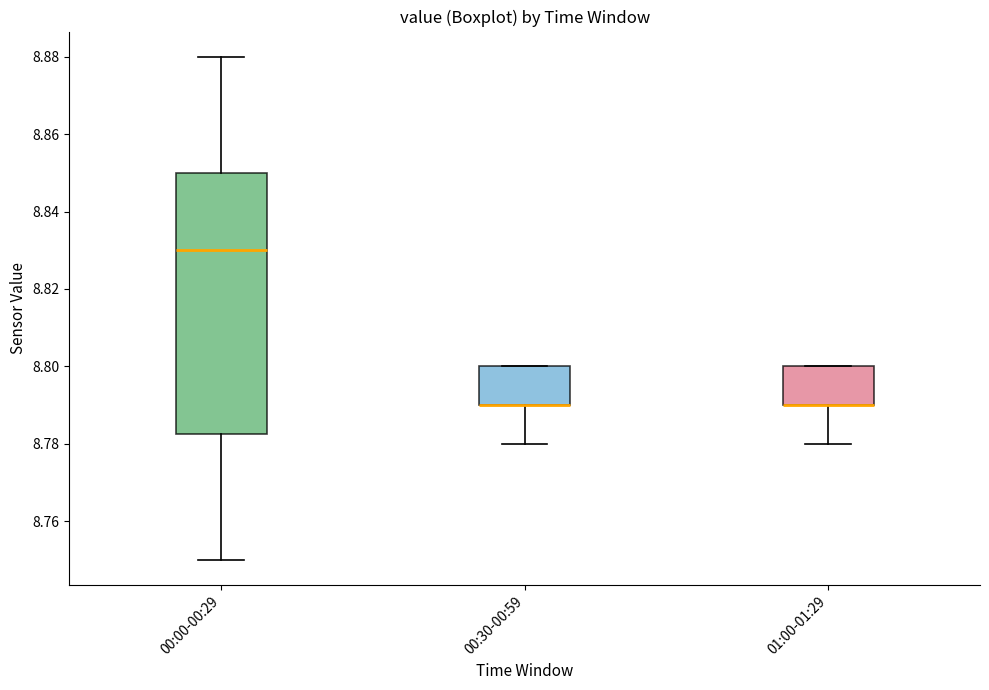

Comparing the boxes themselves (not the whiskers), which one is the tallest?

00:00-00:29